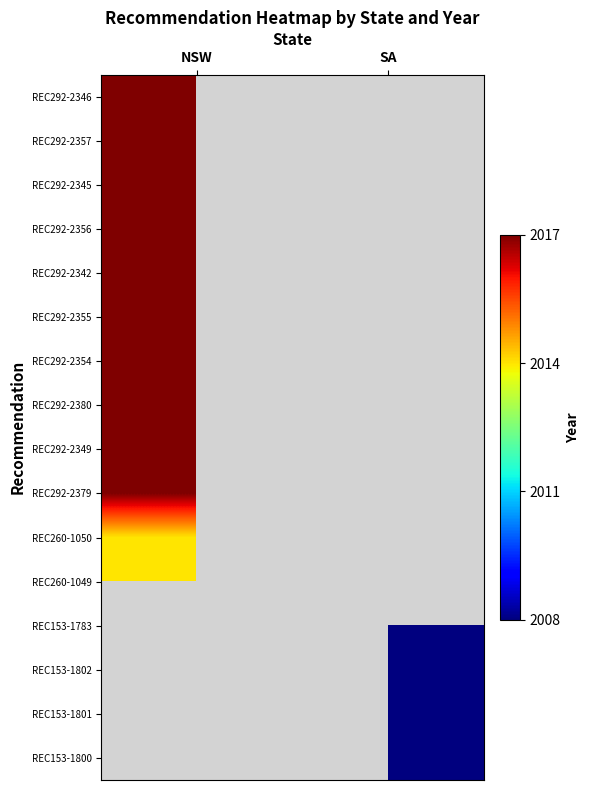

List the labels in order of REC153-1800 value, largest first.

NSW, SA